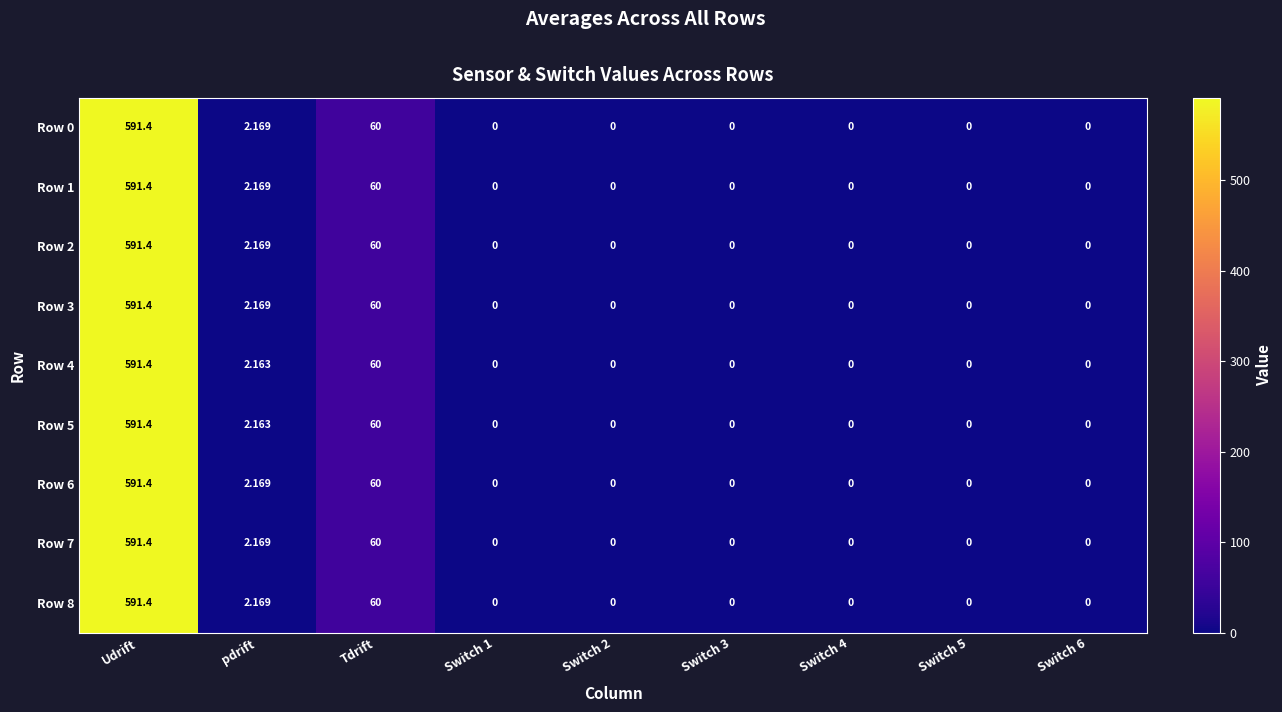

Is the value of Row 2 at Udrift greater than the value of Row 4 at Switch 5?

Yes